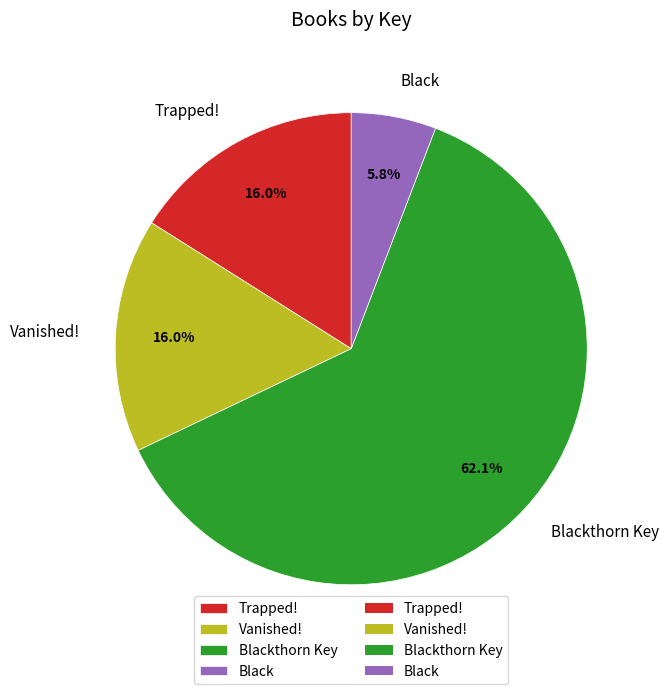

Is the sum of Black and Trapped! greater than half?

No